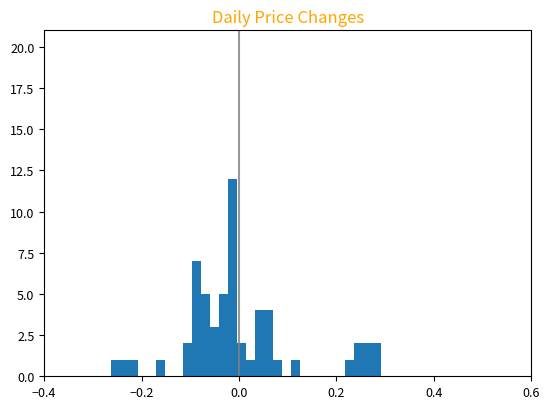

Around what value on the x-axis is the tallest bar? Give the approximate position of its centre, as read against the axis.

-0.02